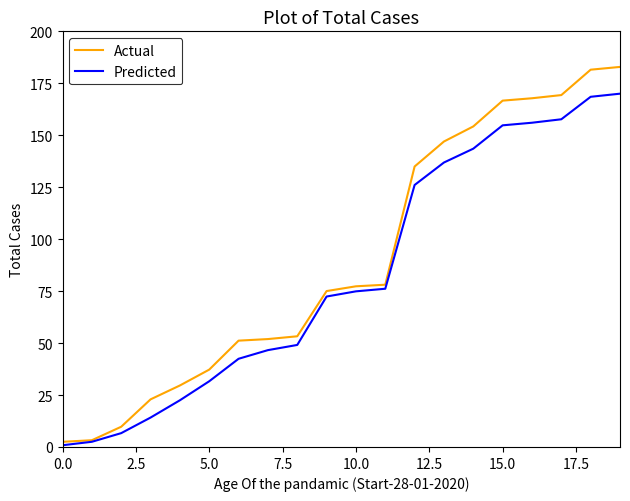

What is the maximum value shown in the chart?

182.9